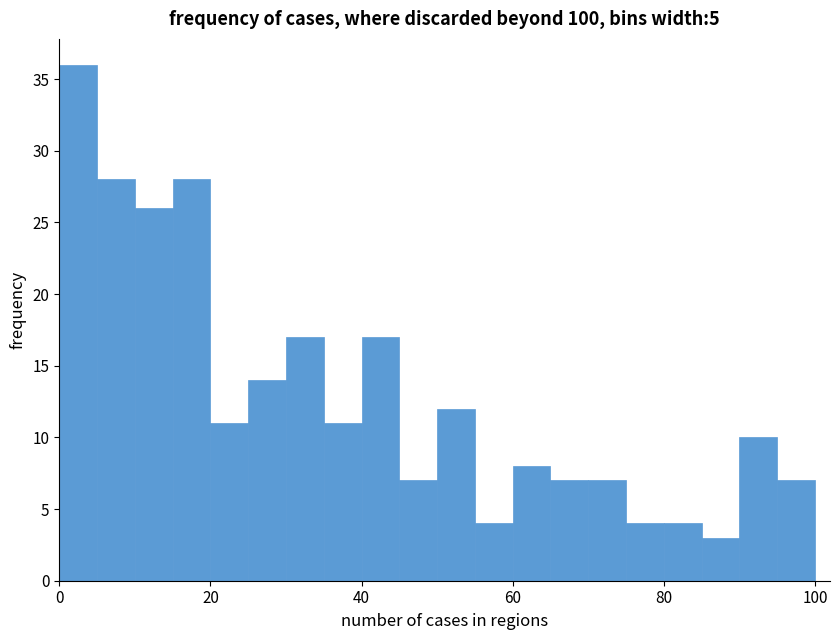

Read against the x-axis, roughly where is the centre of the tallest bar?

2